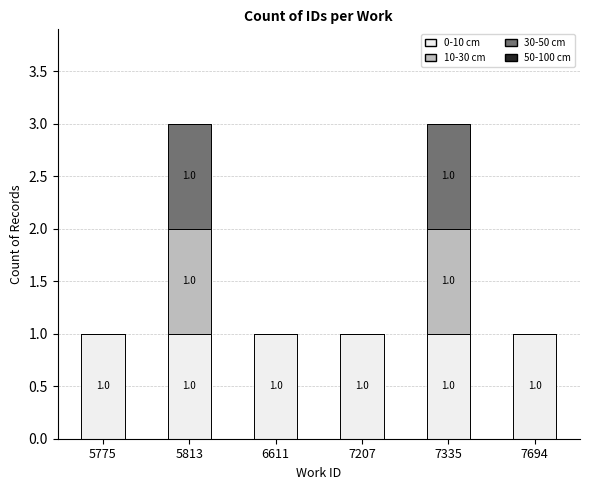

The value of 0-10 cm at 7694 is 1. True or false?

True